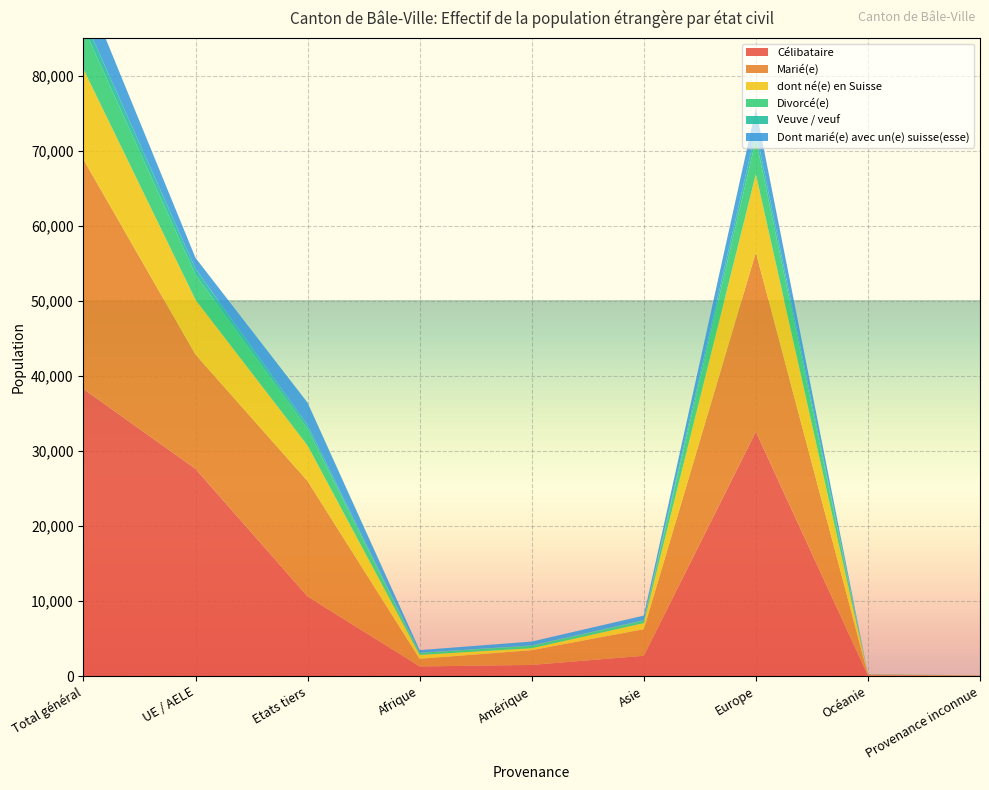

Reading left to right, what are all the values shown in this chart?

Célibataire: Total général=38249	UE / AELE=27625	Etats tiers=10624	Afrique=1300	Amérique=1503	Asie=2721	Europe=32570	Océanie=108	Provenance inconnue=47
Marié(e): Total général=30573	UE / AELE=15203	Etats tiers=15370	Afrique=1022	Amérique=1966	Asie=3544	Europe=23880	Océanie=118	Provenance inconnue=43
dont né(e) en Suisse: Total général=12034	UE / AELE=7309	Etats tiers=4725	Afrique=515	Amérique=259	Asie=801	Europe=10423	Océanie=21	Provenance inconnue=15
Divorcé(e): Total général=5556	UE / AELE=3330	Etats tiers=2226	Afrique=261	Amérique=331	Asie=328	Europe=4624	Océanie=11	Provenance inconnue=1
Veuve / veuf: Total général=1298	UE / AELE=805	Etats tiers=493	Afrique=31	Amérique=39	Asie=71	Europe=1157	Océanie=0	Provenance inconnue=0
Dont marié(e) avec un(e) suisse(esse): Total général=4435	UE / AELE=1443	Etats tiers=2992	Afrique=348	Amérique=518	Asie=607	Europe=2933	Océanie=23	Provenance inconnue=6